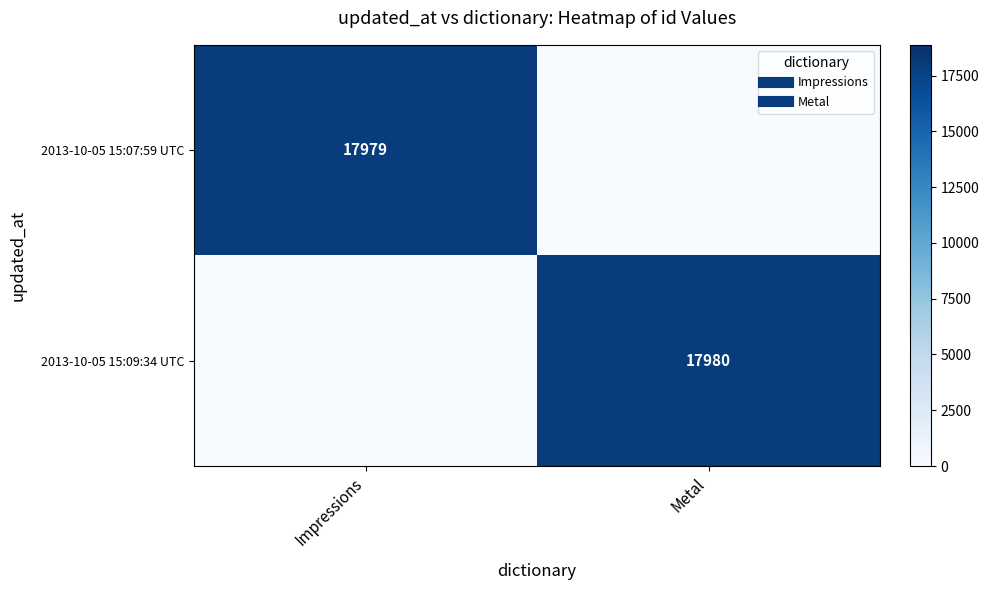

Rank the series by their maximum value, from highest to lowest.

2013-10-05 15:09:34 UTC, 2013-10-05 15:07:59 UTC